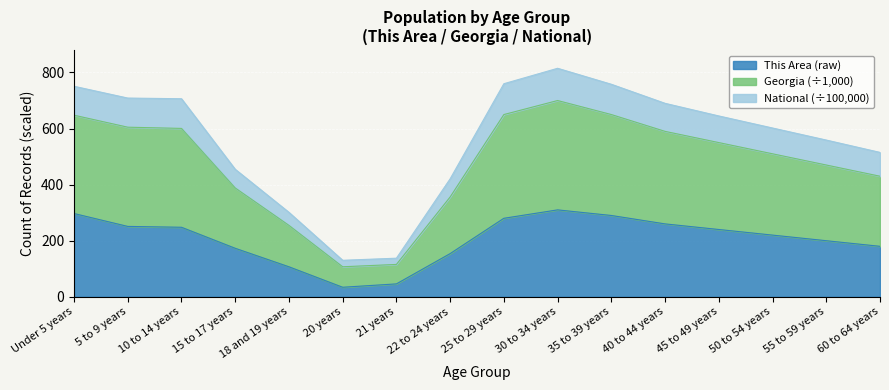

How many lines are shown in the chart?

3